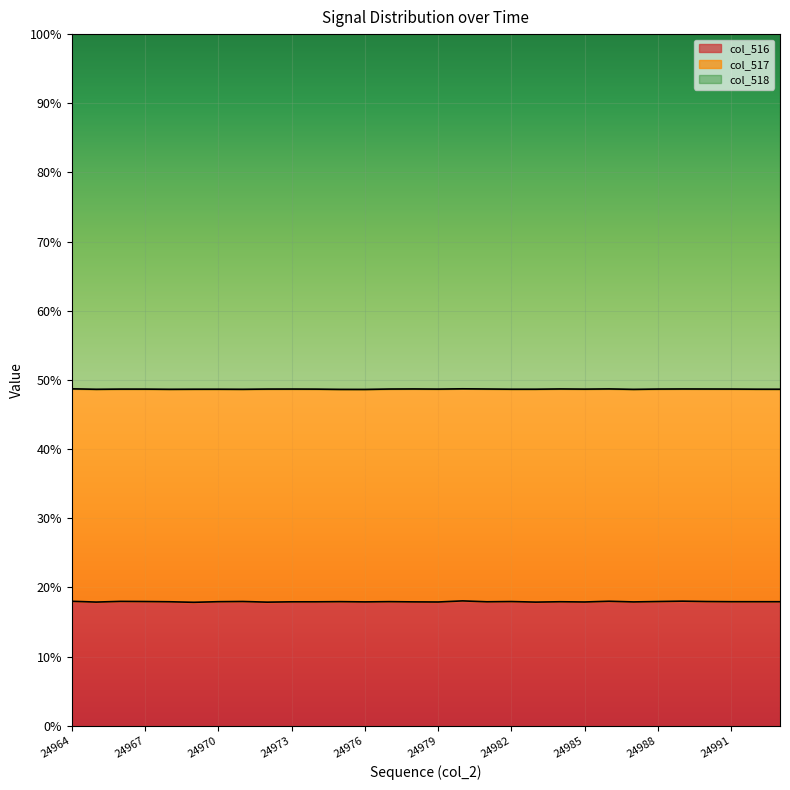

What is the highest value of the col_516 series?

18.0